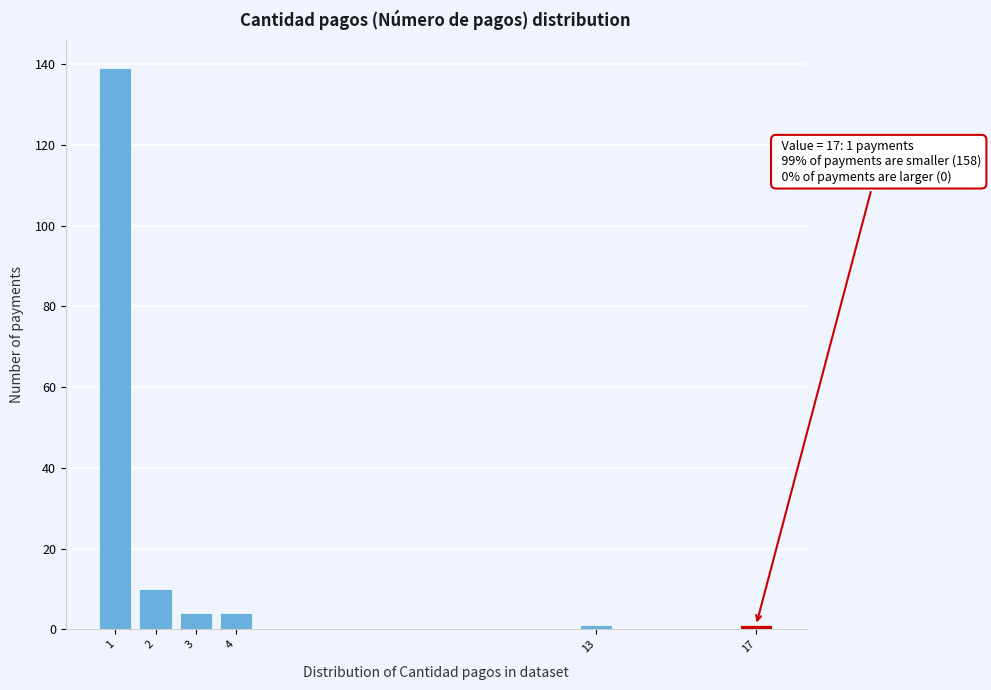

Reading left to right, transcribe all the data shown in this chart.

139	10	4	4	1	1